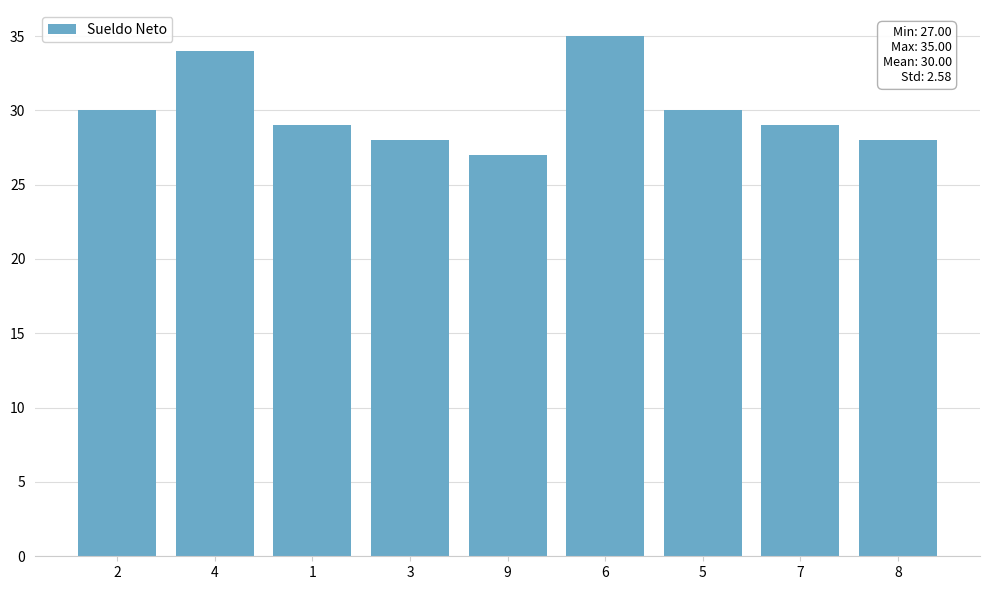

Count the values in the range 28 to 30.

6